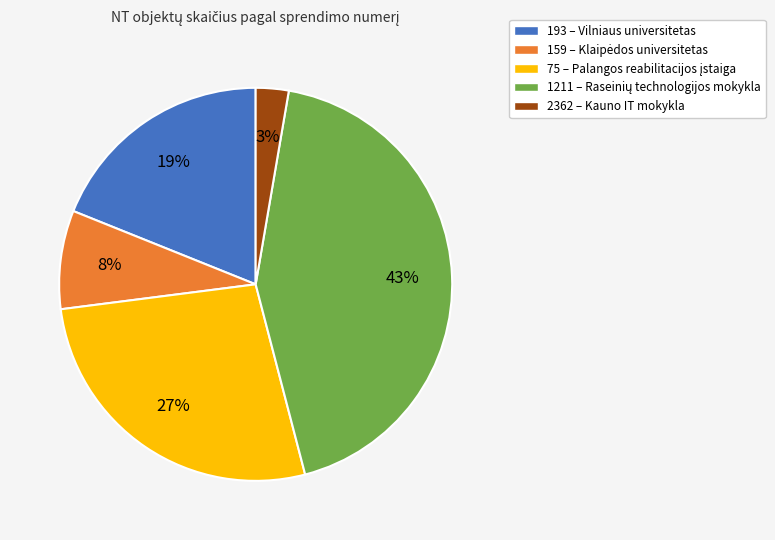

To the nearest percent, what percentage of the pie is 2362 – Kauno IT mokykla?

3%